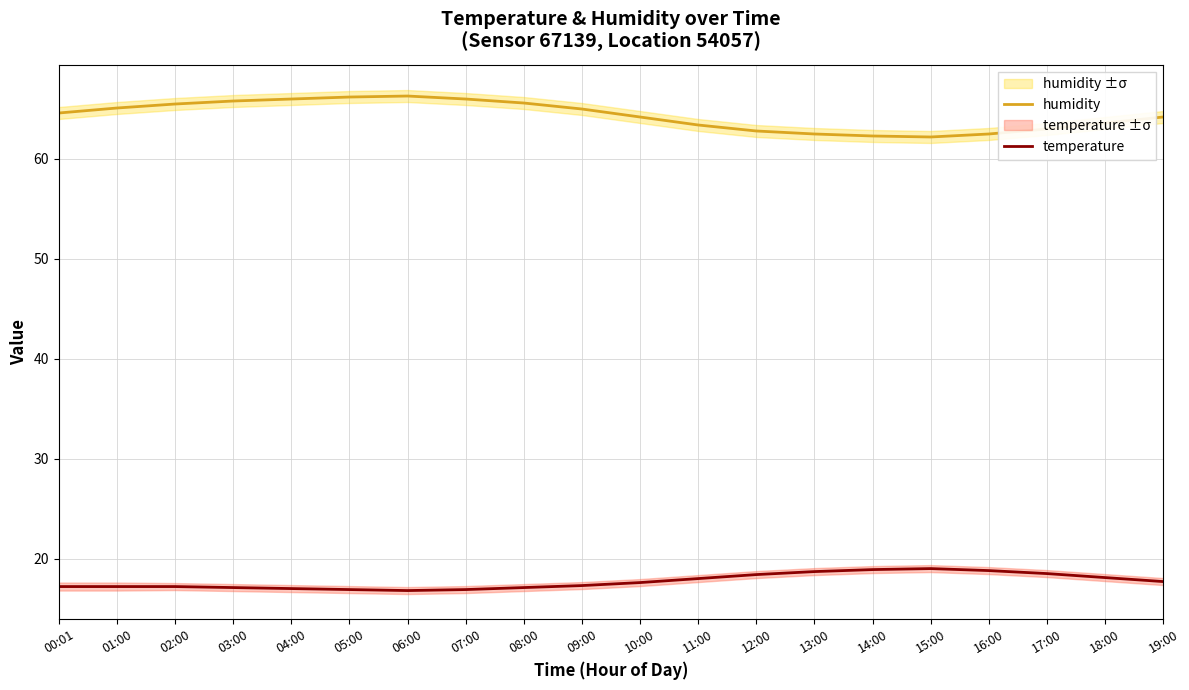

What is the difference between the maximum and minimum values in the temperature series?

2.2